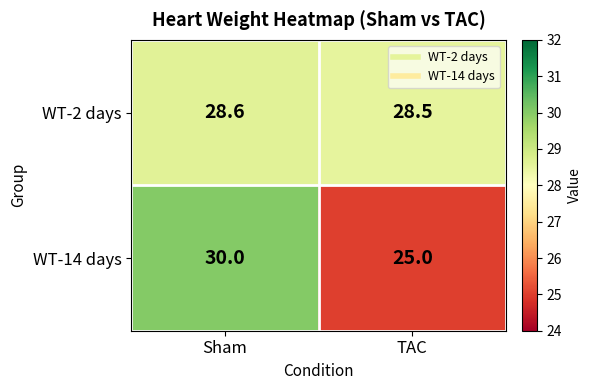

Which label corresponds to the largest value in the chart?

Sham